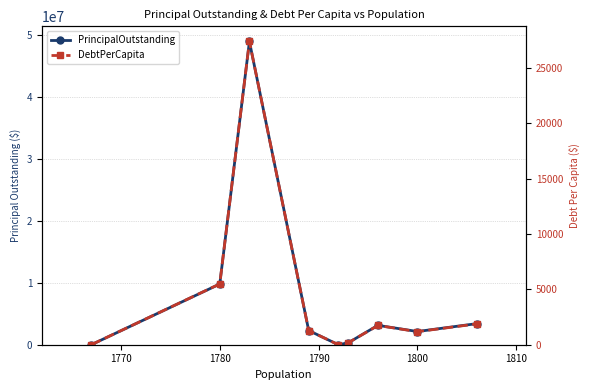

True or false: DebtPerCapita and PrincipalOutstanding intersect in this chart.

False